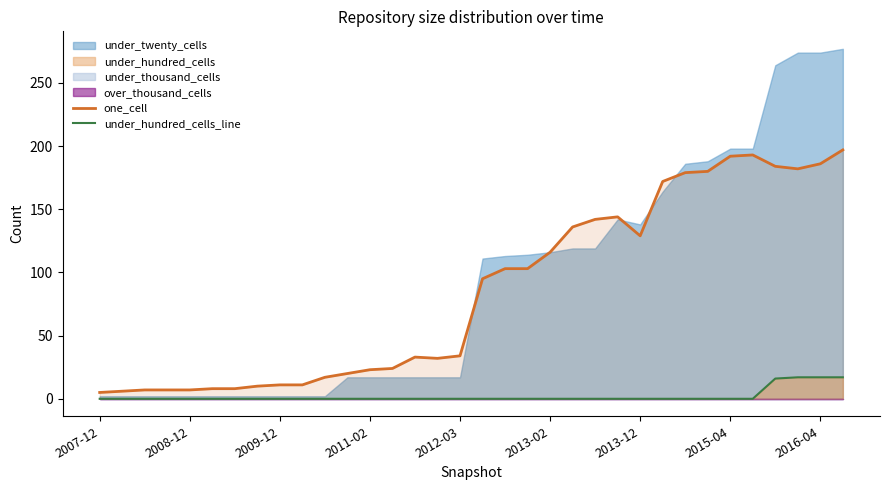

What is the maximum value for under_hundred_cells_line?

17